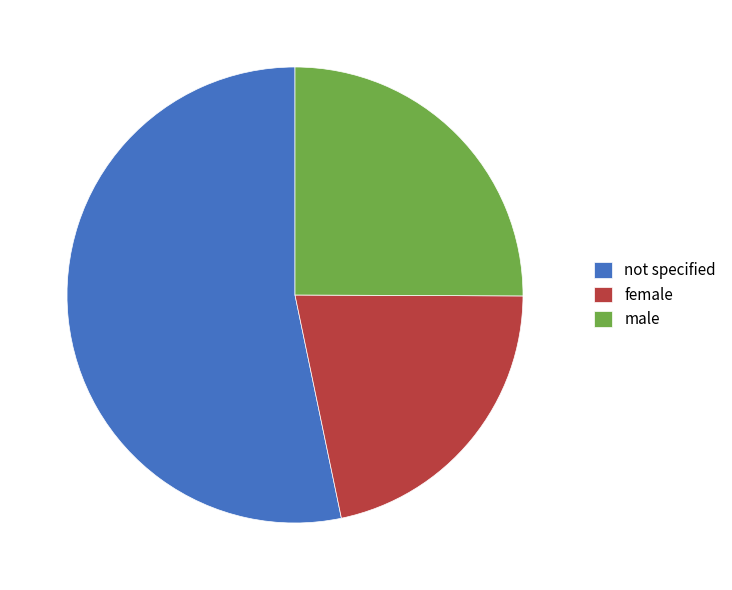

Which category has the biggest portion of the pie?

not specified